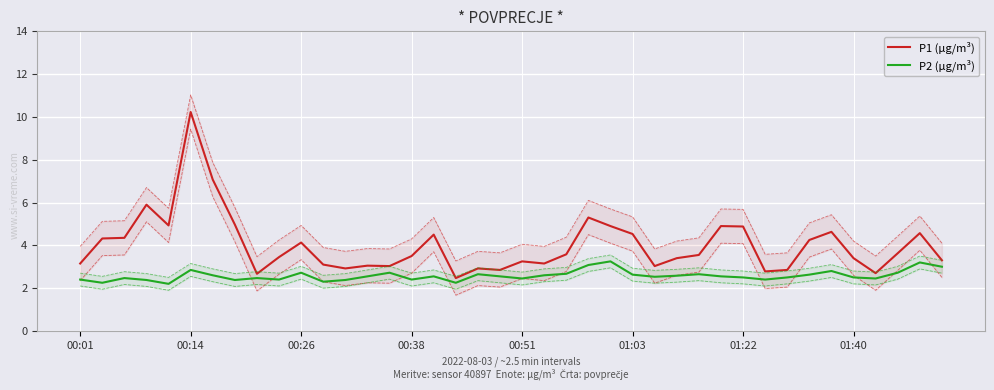

What is the lowest value of the P1 (µg/m³) series?

2.5